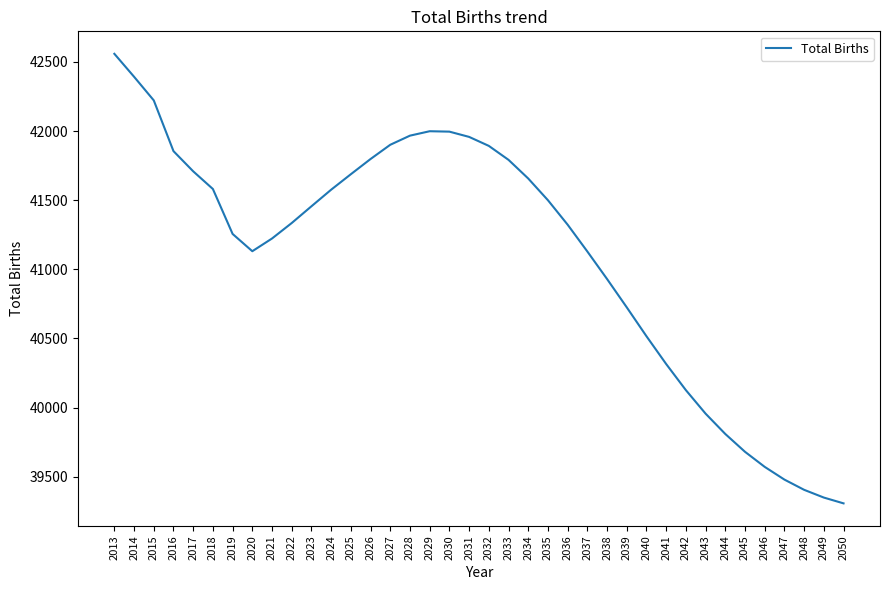

Which has a higher value, 2031 or 2015?

2015